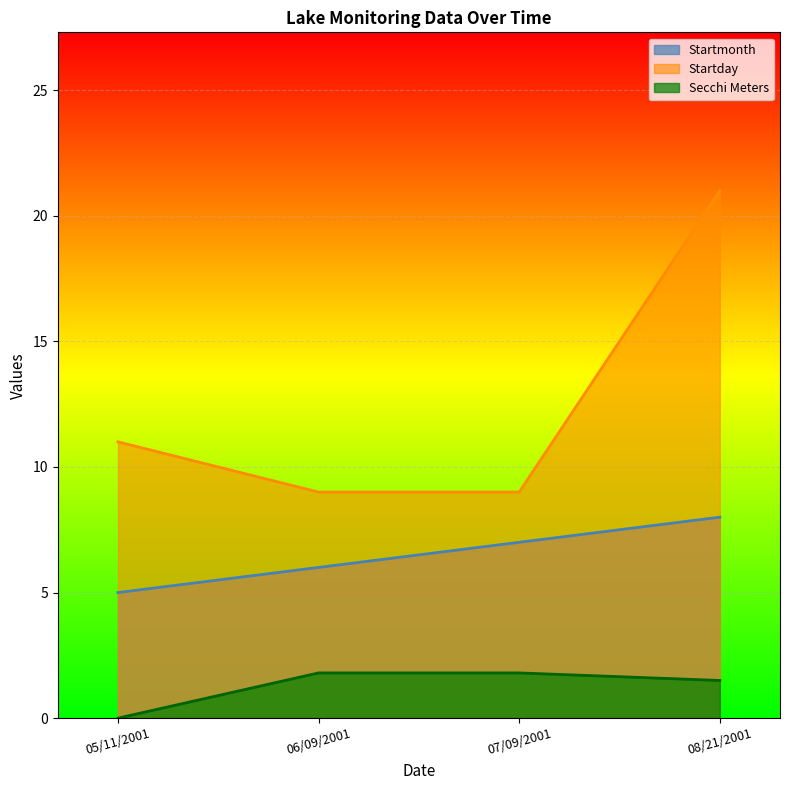

Which series has the largest range (max minus min)?

Startday